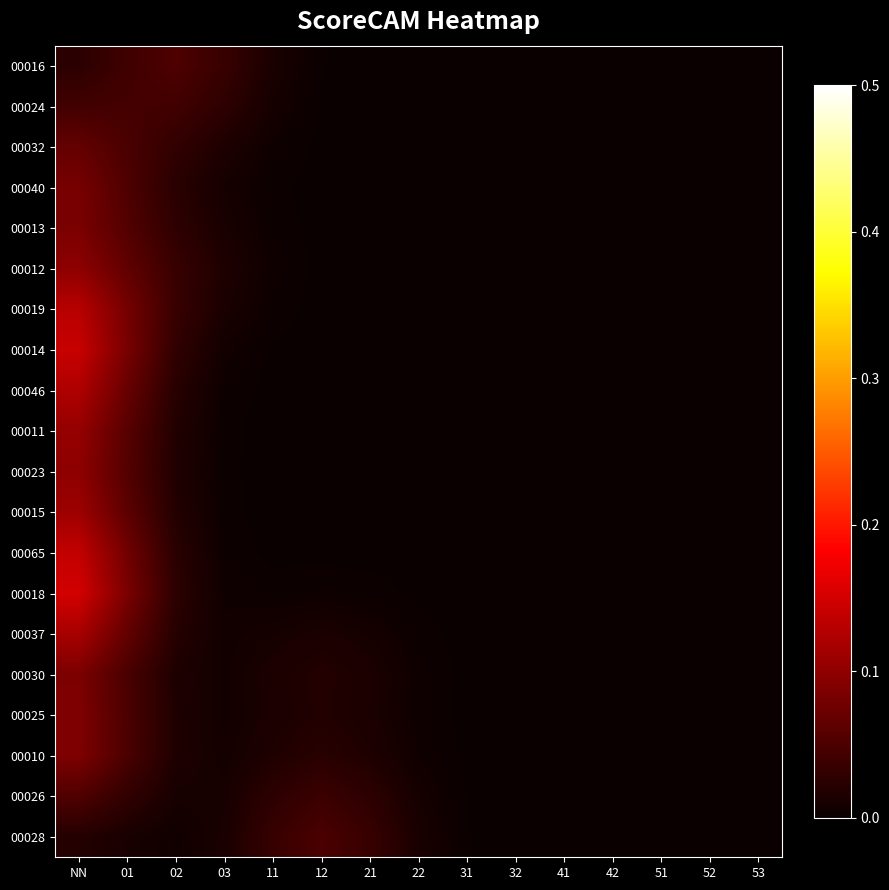

At which category does the chart reach its peak across all series?

NN